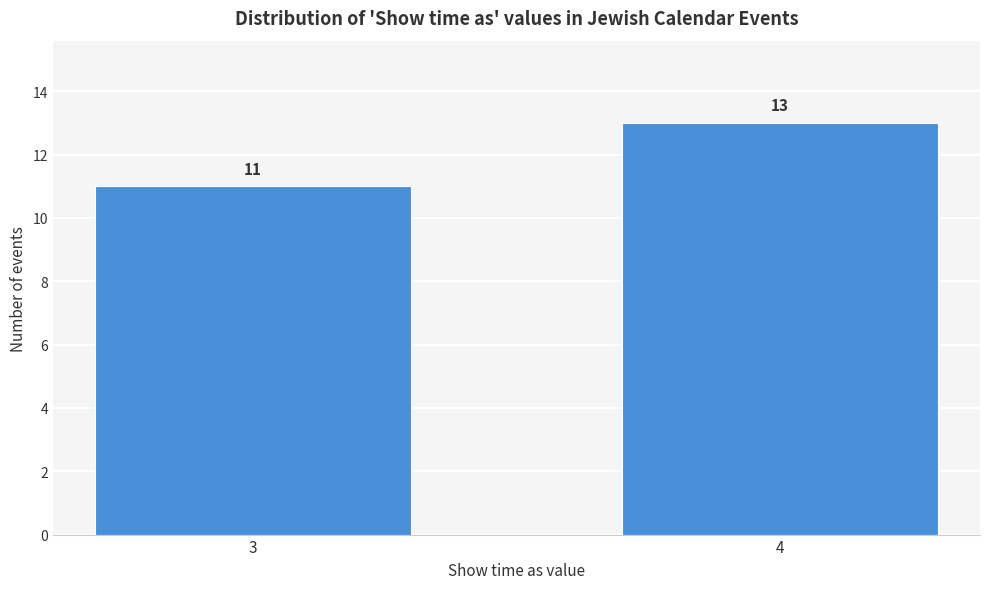

Reading left to right, list all the values displayed in this chart.

3=11	4=13